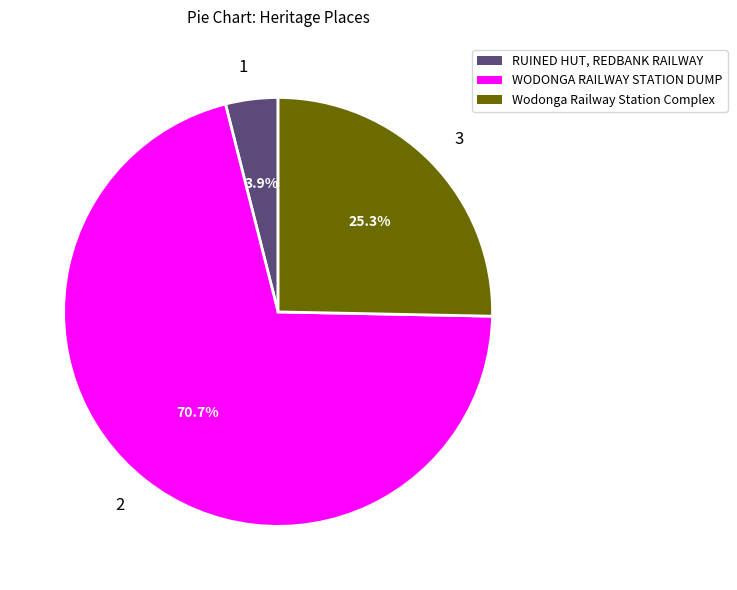

Is there a majority slice in this chart?

Yes